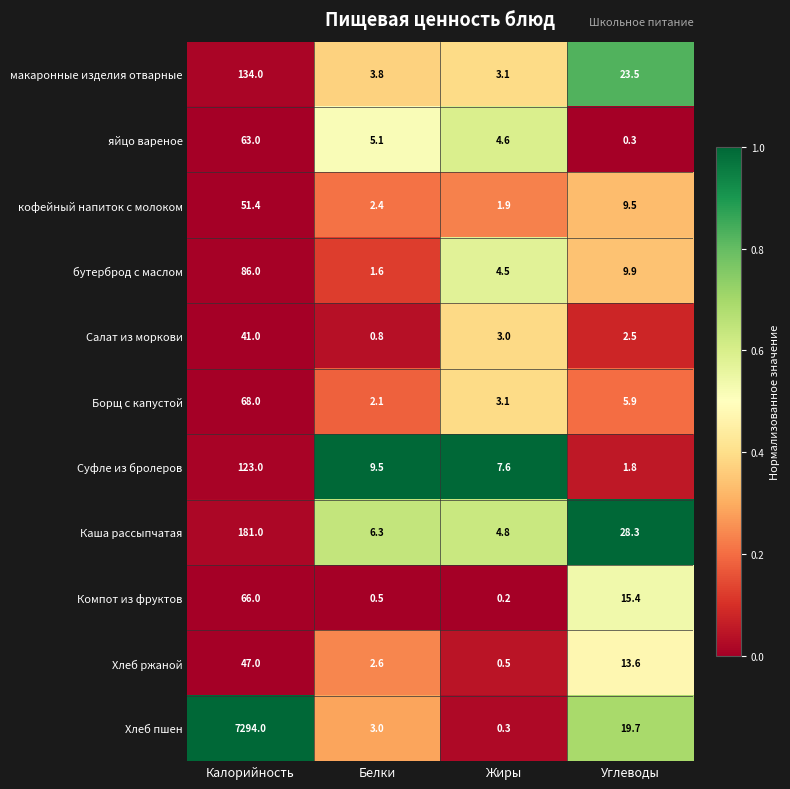

Where does the Хлеб ржаной series first go above 13?

Калорийность